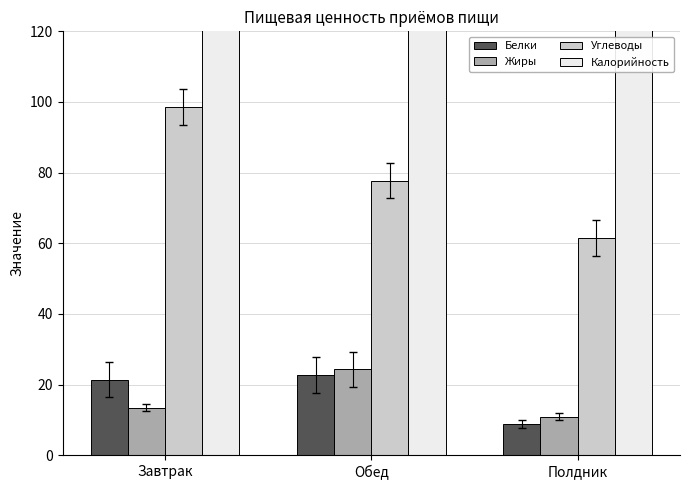

What is the difference between the Калорийность values at Завтрак and Полдник?

155.8